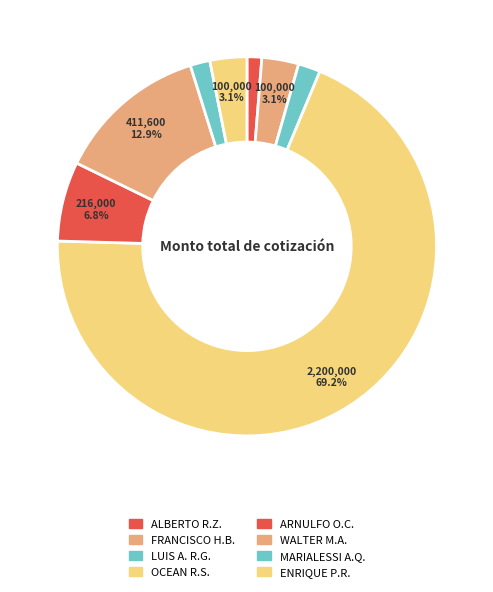

Which category accounts for the majority?

OCEAN R.S.